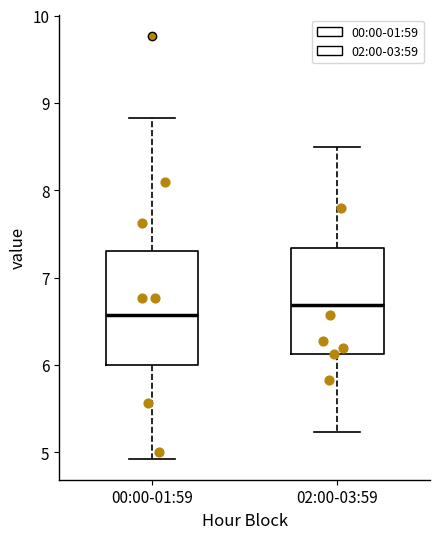

Reading left to right, transcribe this box plot: for each box, give where its median line is, the range the box spans, and where its two whiskers end, as read against the y-axis. The values are not printed on the chart, so give them approximately, as read against the axis.

00:00-01:59: median 6.6, box 6.0 to 7.3, whiskers 4.9 to 8.8
02:00-03:59: median 6.7, box 6.1 to 7.3, whiskers 5.2 to 8.5